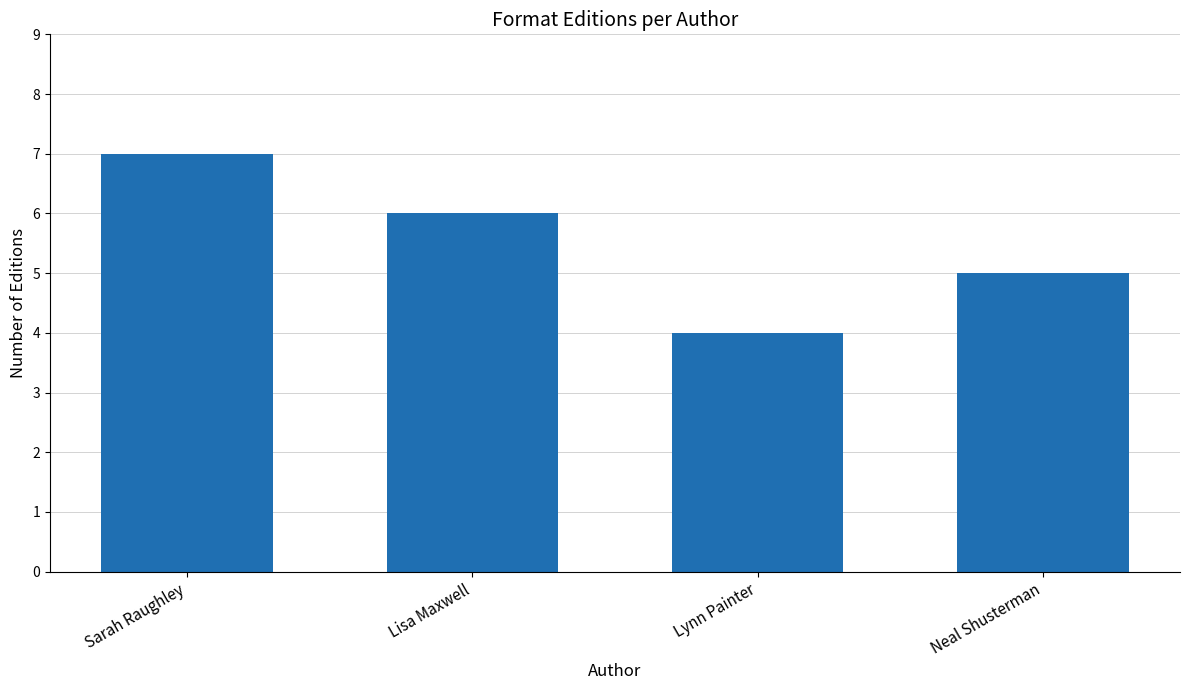

Is it true that the value at Lynn Painter is 6?

False